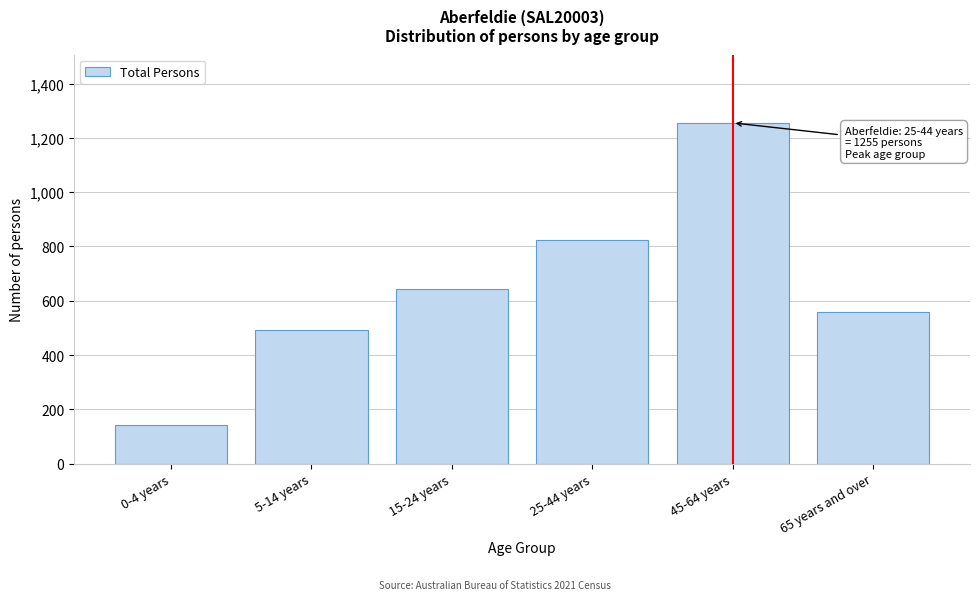

Reading right to left, extract all data points from this chart.

65 years and over=560	45-64 years=1255	25-44 years=825	15-24 years=642	5-14 years=491	0-4 years=144